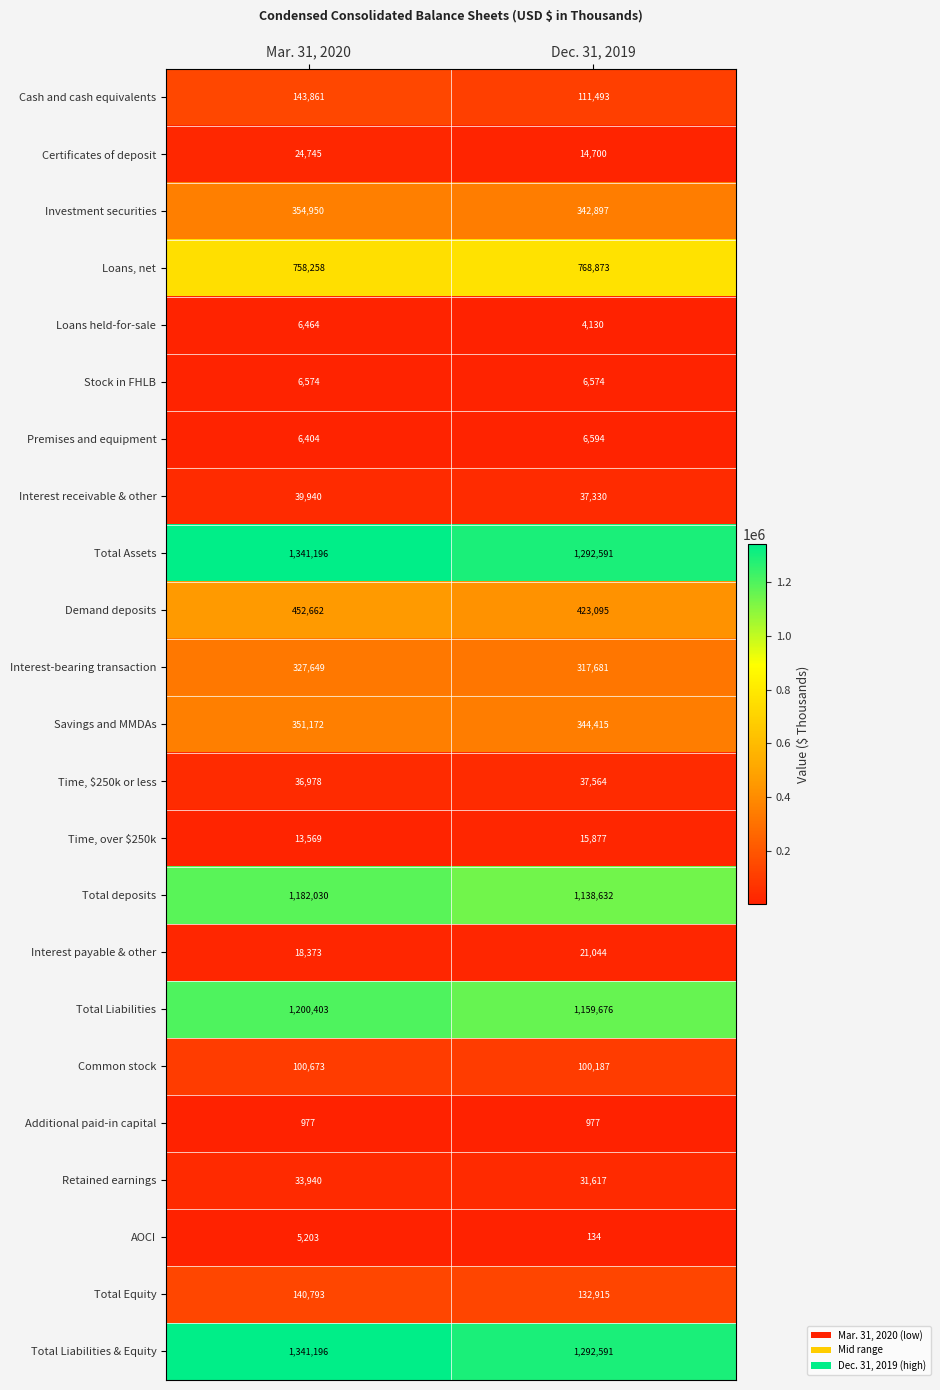

What is the difference between the maximum and minimum values in the Total Equity series?

7878